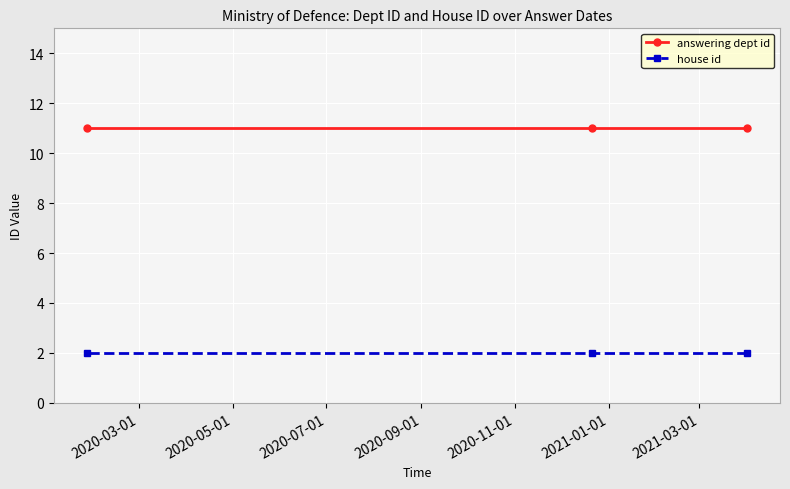

Reading left to right, extract all data points from this chart.

answering dept id: 11	11	11
house id: 2	2	2